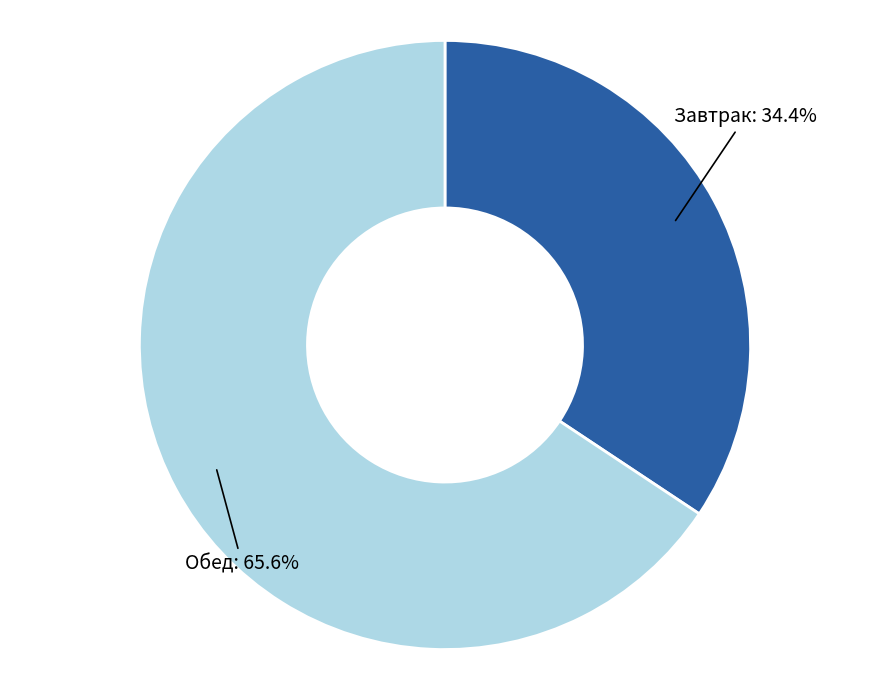

Is Обед the majority of the pie?

Yes